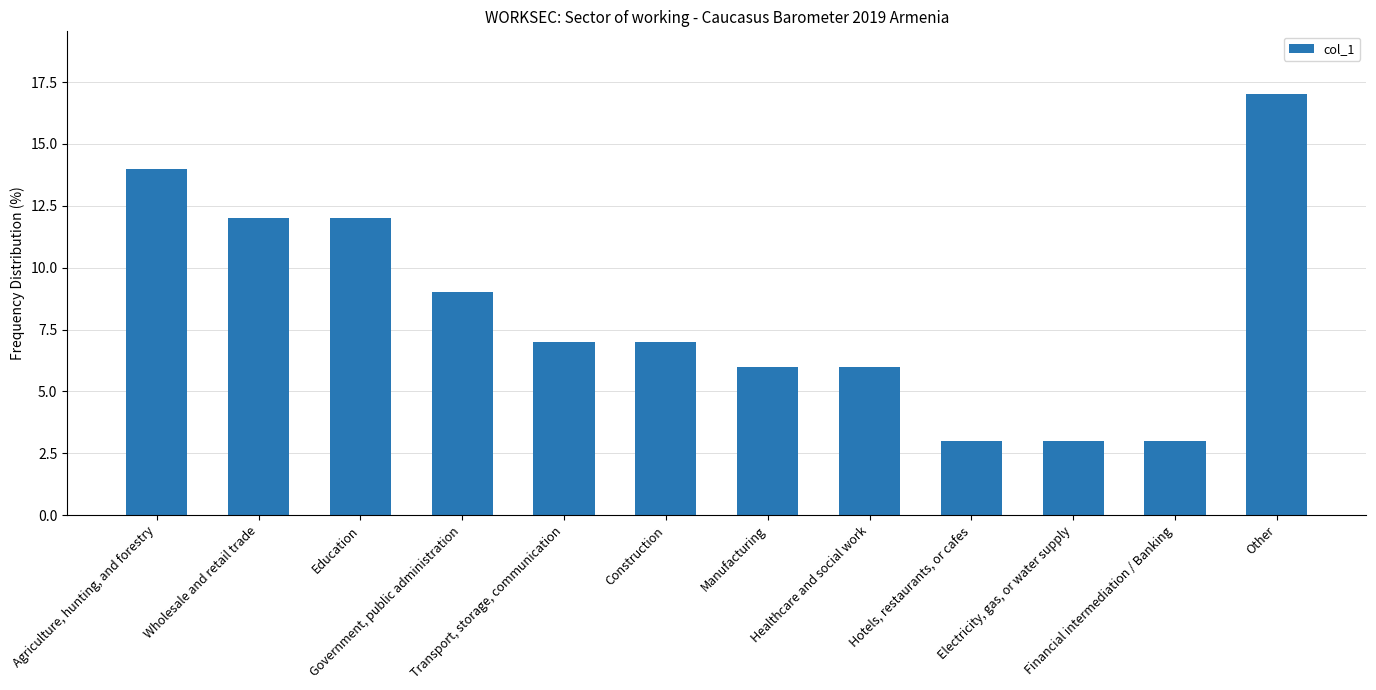

What is the smallest value displayed?

3